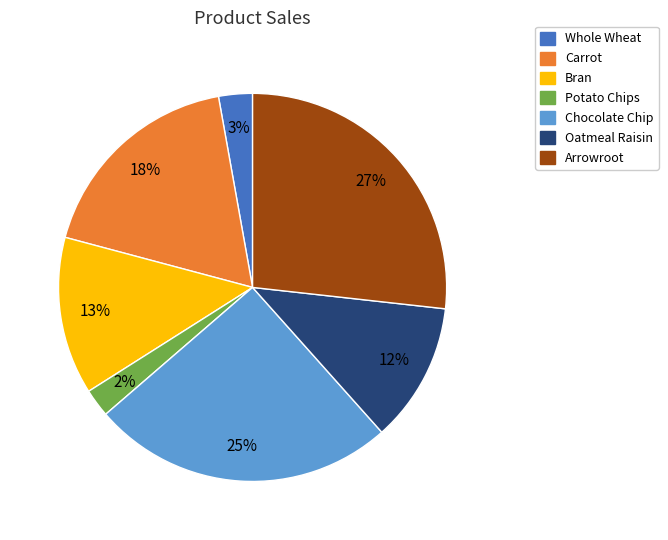

Is there any slice that represents more than half of the pie?

No